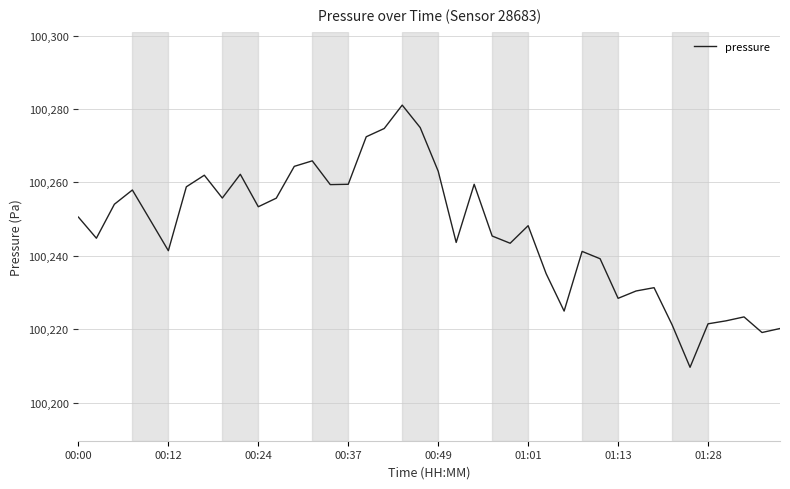

What is the difference between the maximum and minimum values?

71.4